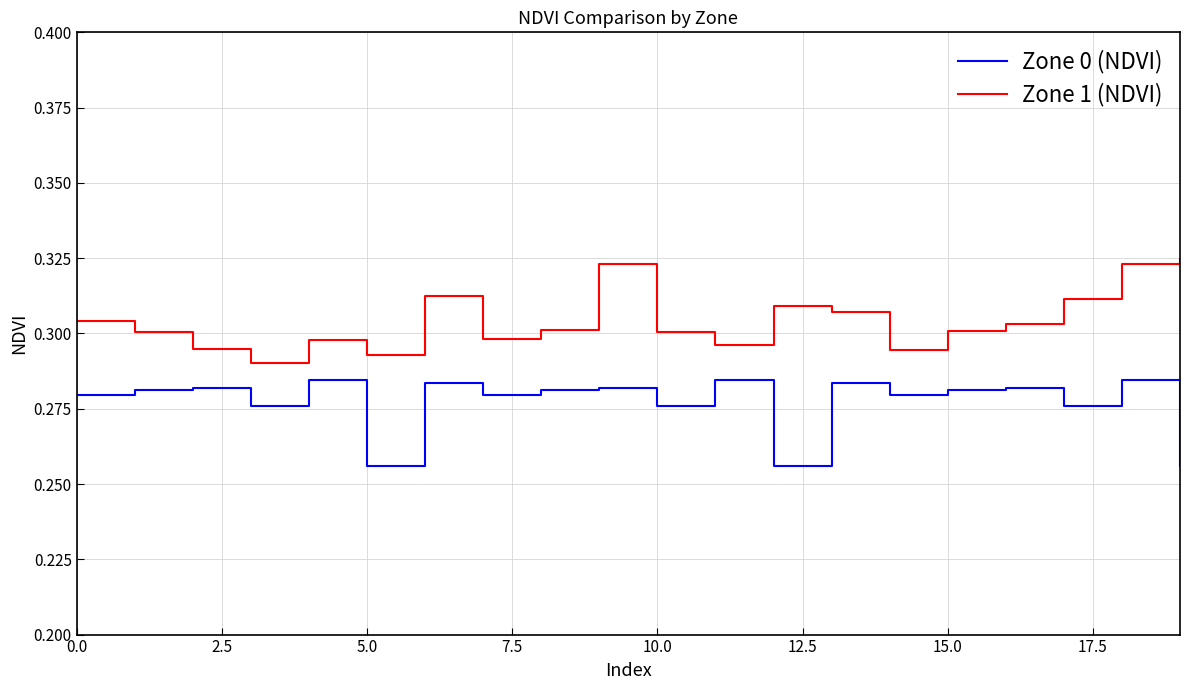

List the series in order of their peak value, lowest first.

Zone 0 (NDVI), Zone 1 (NDVI)